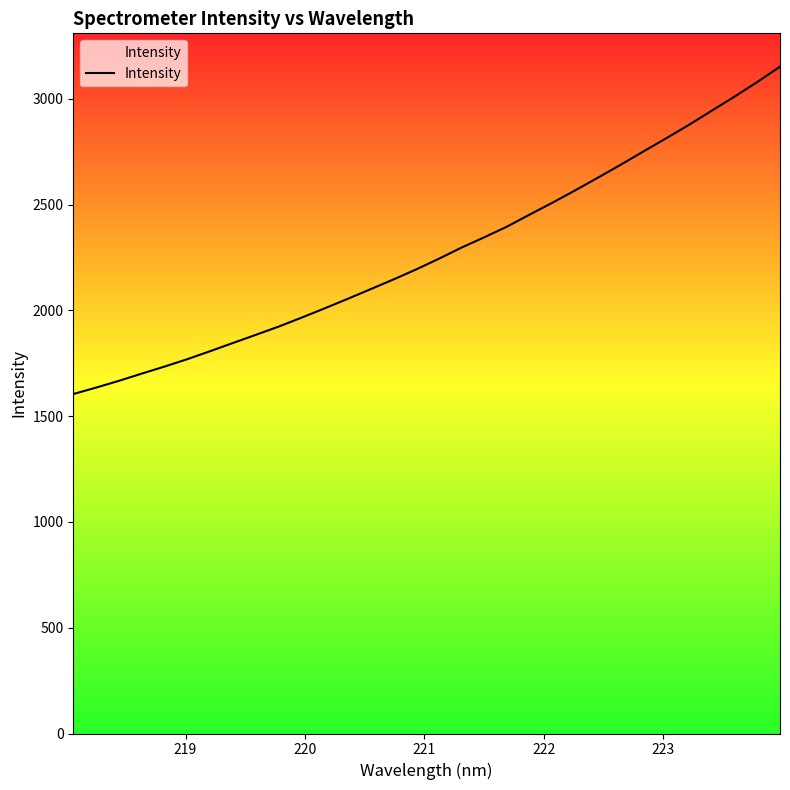

What is the difference between the maximum and minimum values?

1547.2